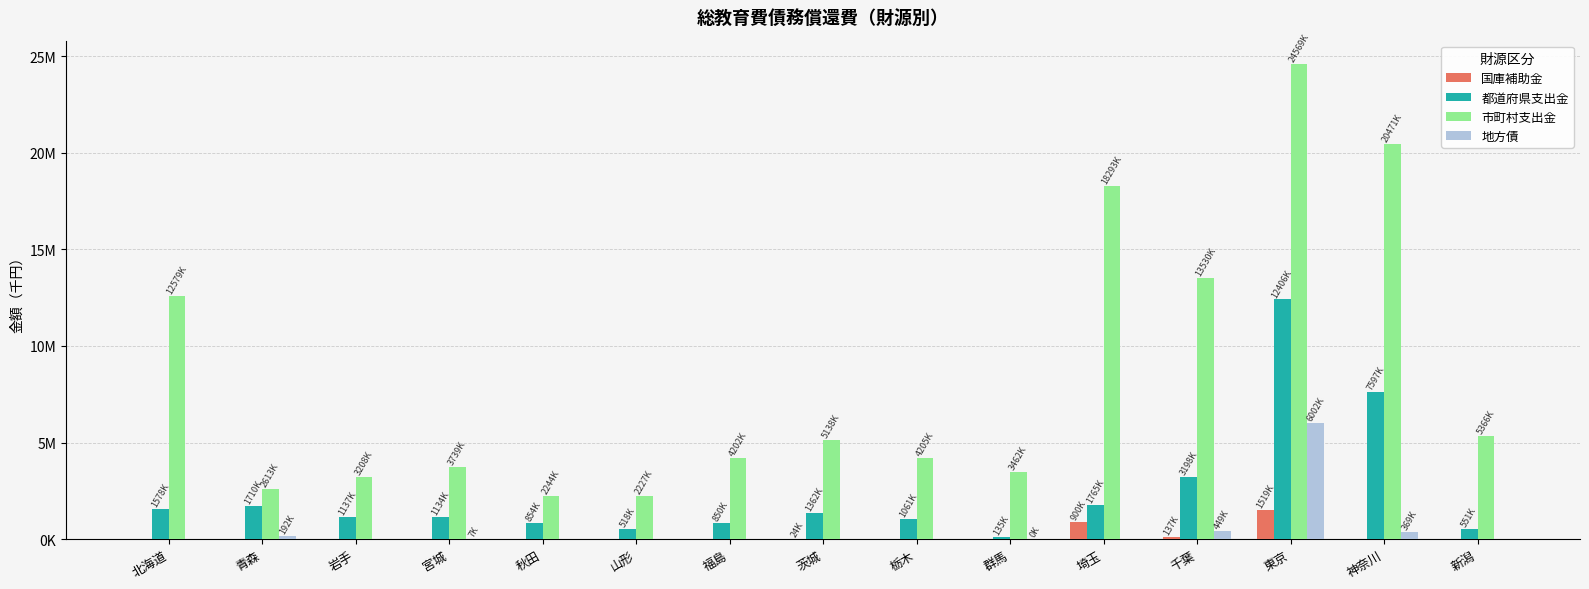

What are all the series names shown in the legend?

国庫補助金, 都道府県支出金, 市町村支出金, 地方債